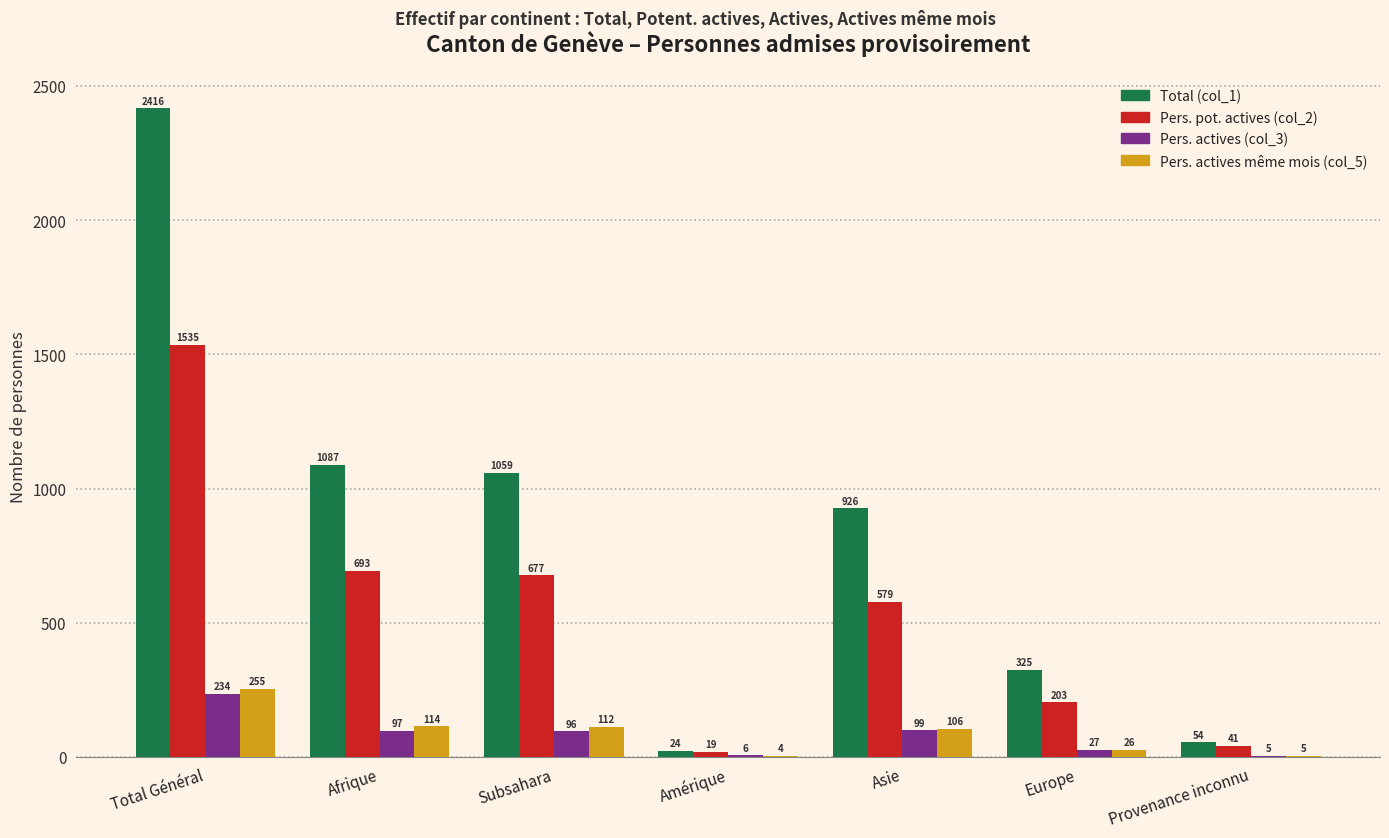

Is it true that Total (col_1) equals 1059 at Subsahara?

True